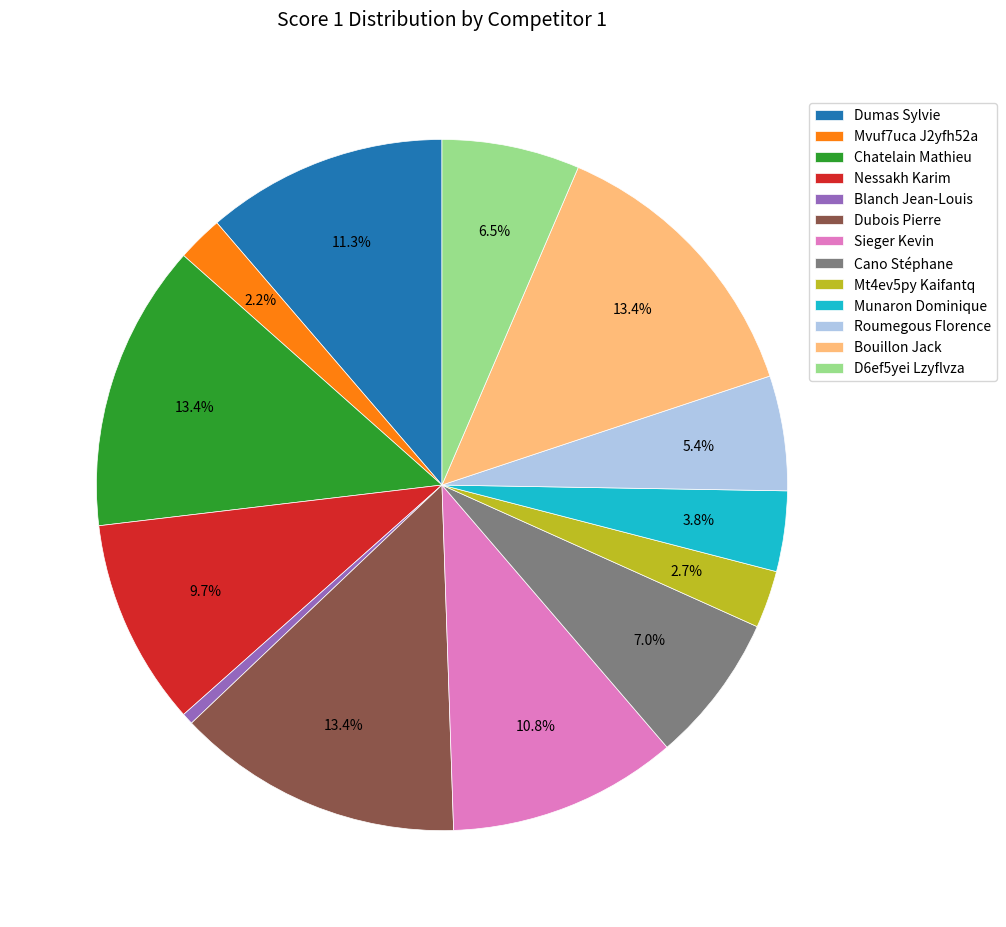

Which has a higher value, Bouillon Jack or Sieger Kevin?

Bouillon Jack